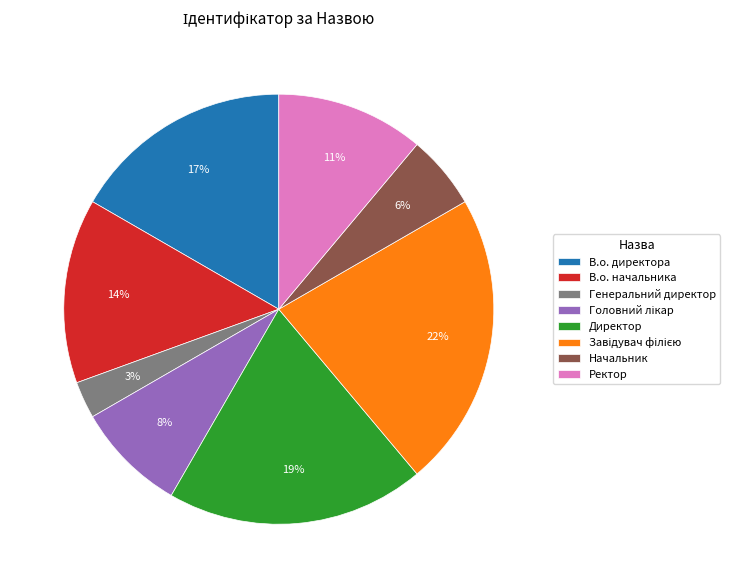

To the nearest percent, what is the difference between the Ректор and В.о. директора slice percentages?

6%